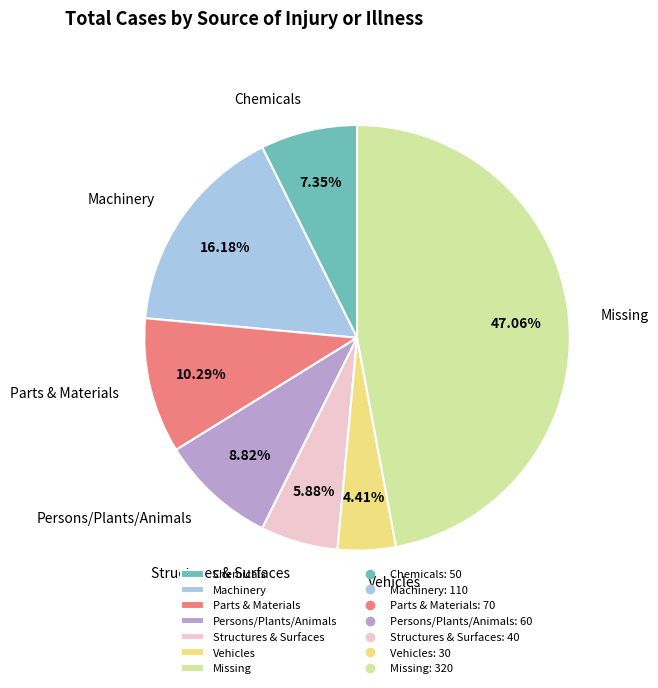

Count the number of slices in the pie.

7